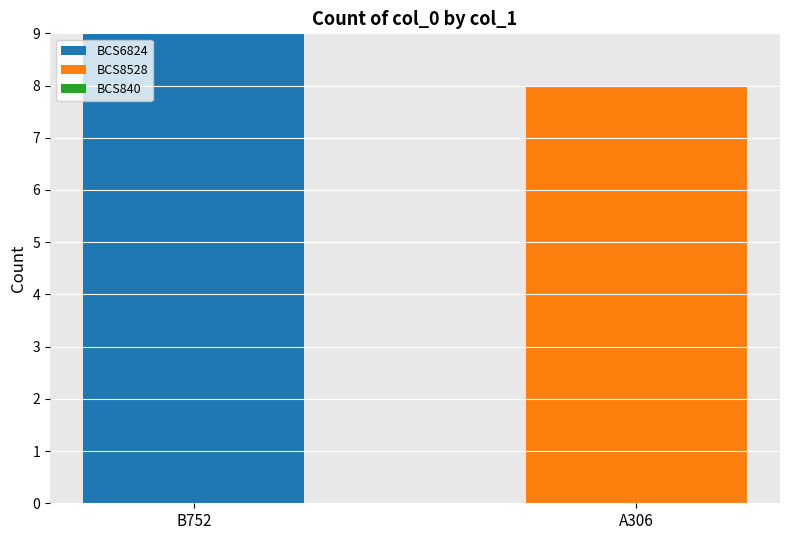

How many series are shown in this chart?

2